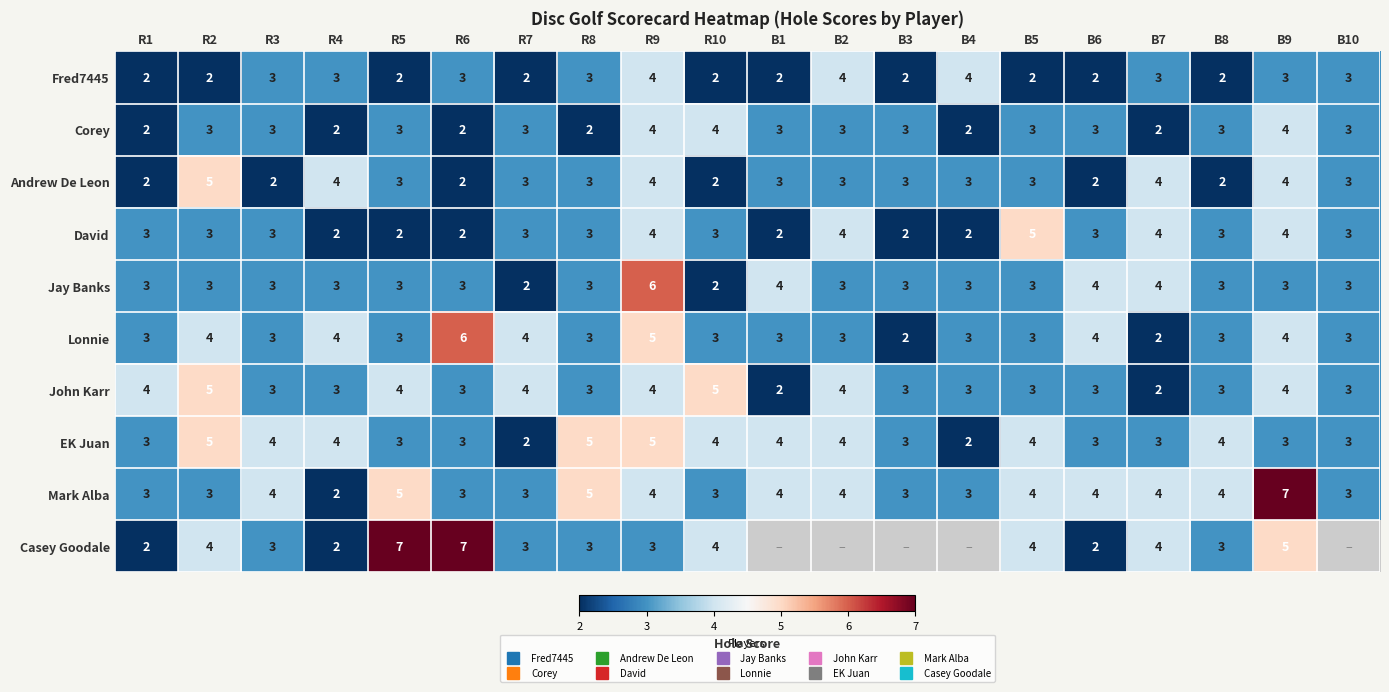

The value of Casey Goodale at B8 is 3.0. True or false?

True